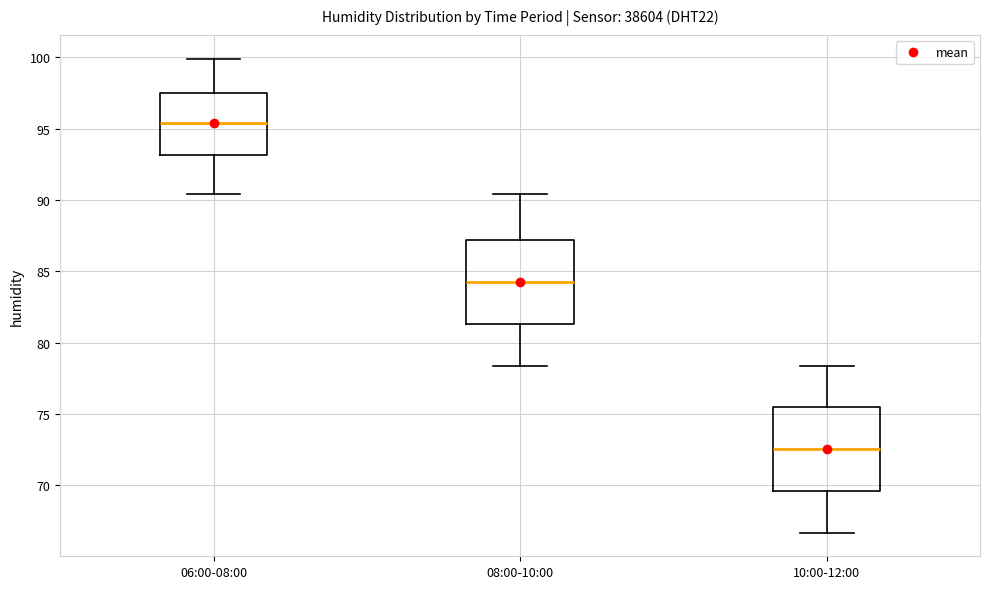

Where is the lower edge of the box for 06:00-08:00 on the y-axis? The values are not printed on the chart, so give them approximately, as read against the axis.

93.0